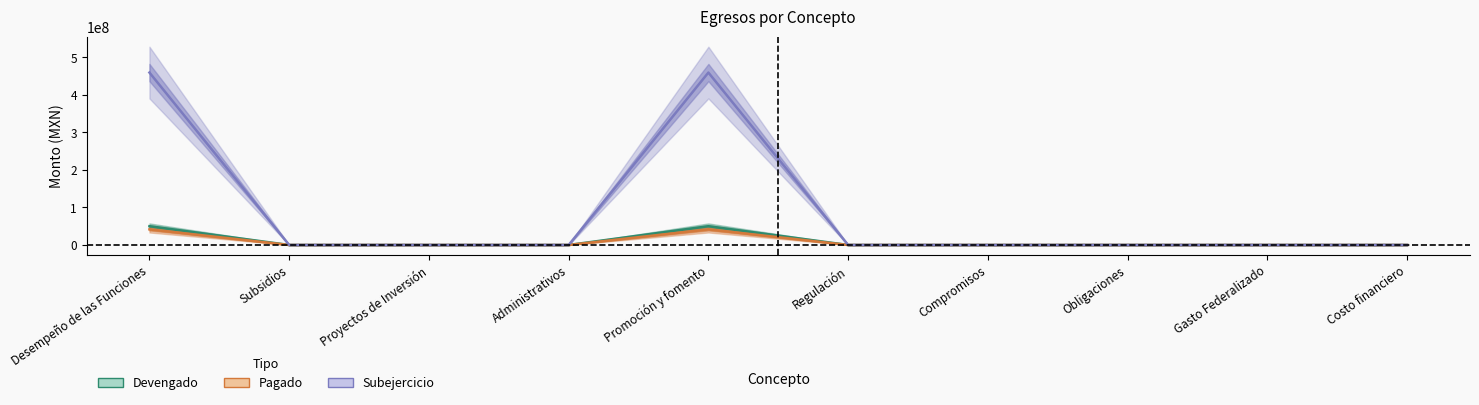

The value of Subejercicio at Gasto Federalizado is 0.0. True or false?

True